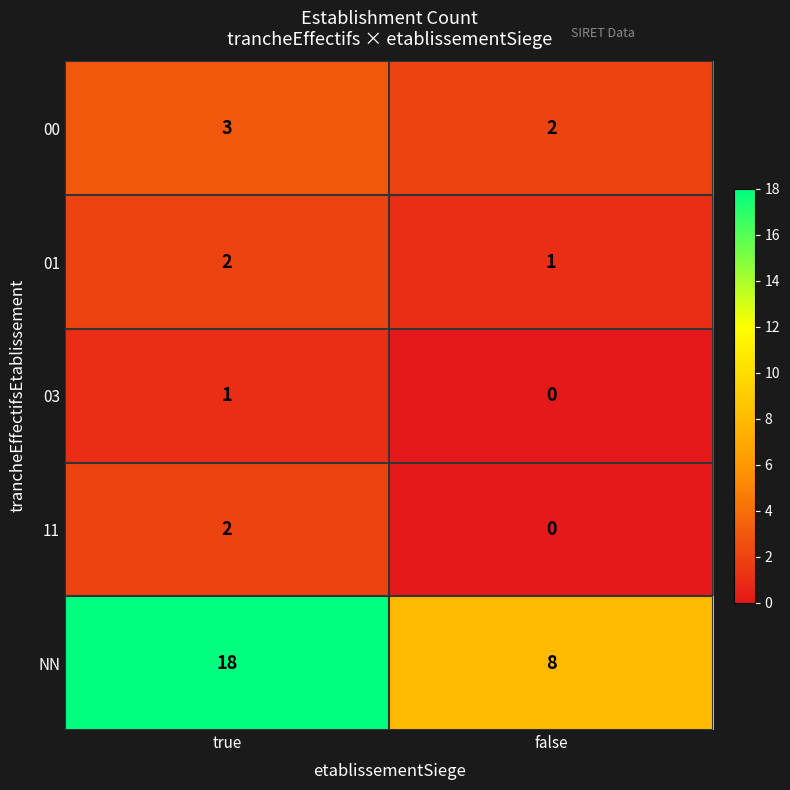

Where is 00 nearest to the value 2?

false